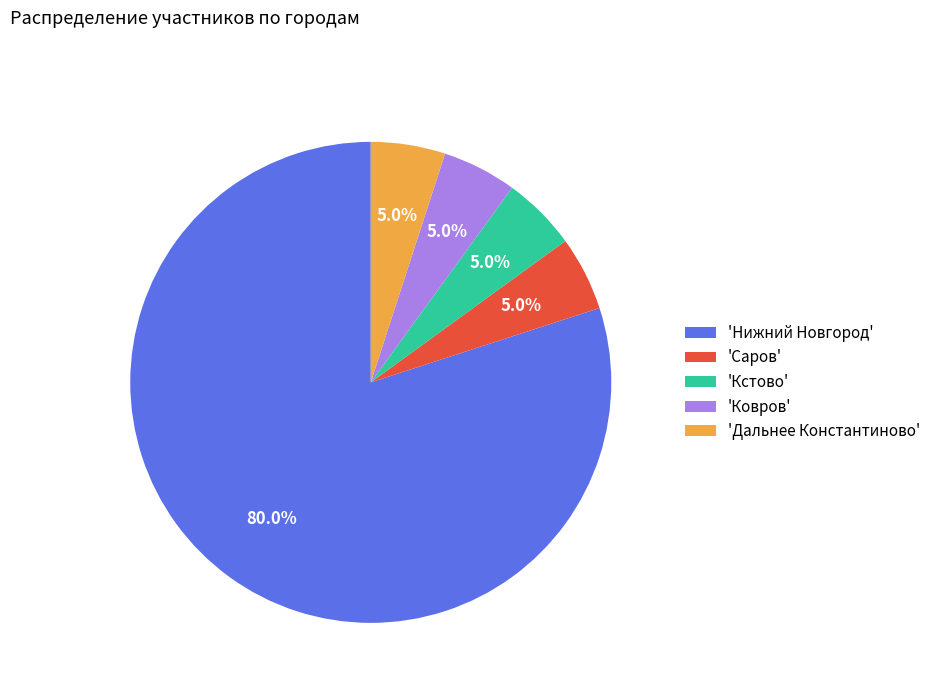

Approximately how many times larger is the value at 'Кстово' compared to 'Ковров'?

1.0